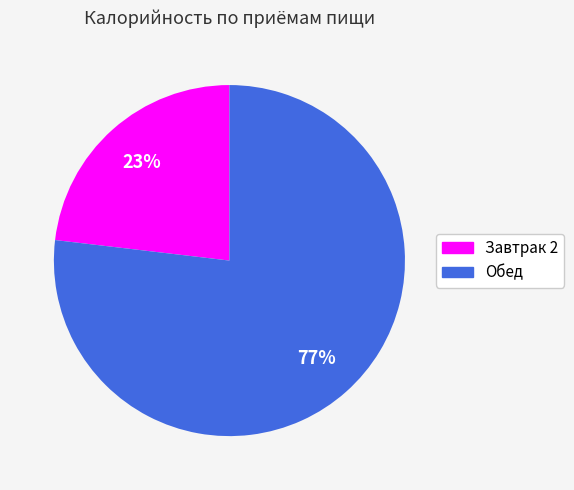

What is the smallest slice in the pie chart?

Завтрак 2